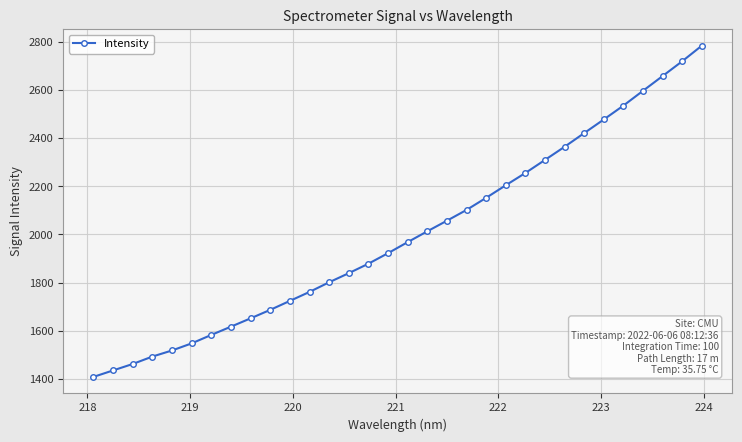

What is the average value?

1998.2